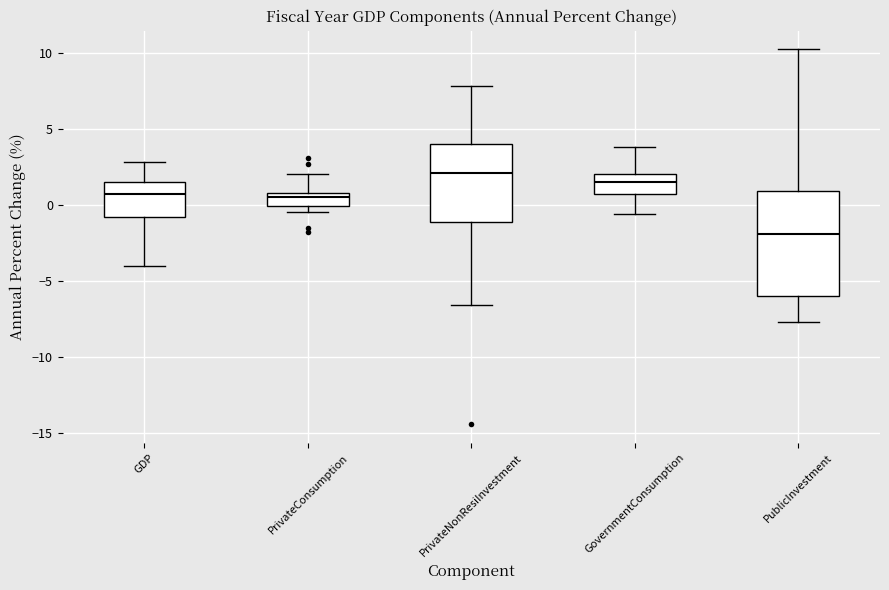

Which box is the tallest, from its lower edge to its upper edge?

PublicInvestment